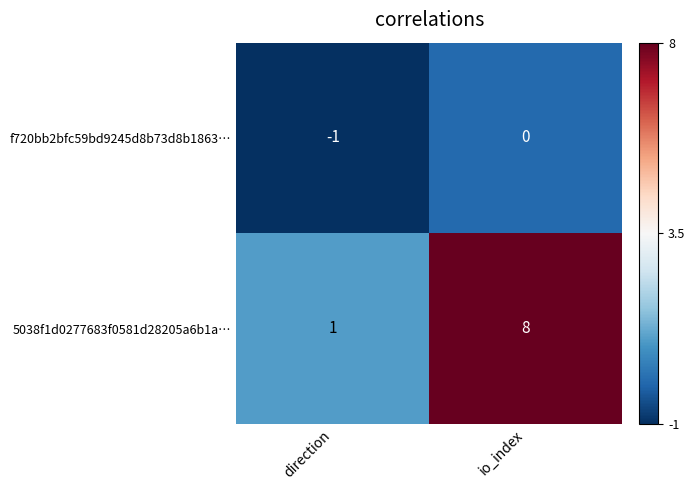

At which label is 5038f1d0277683f0581d28205a6b1a… closest to 4?

direction